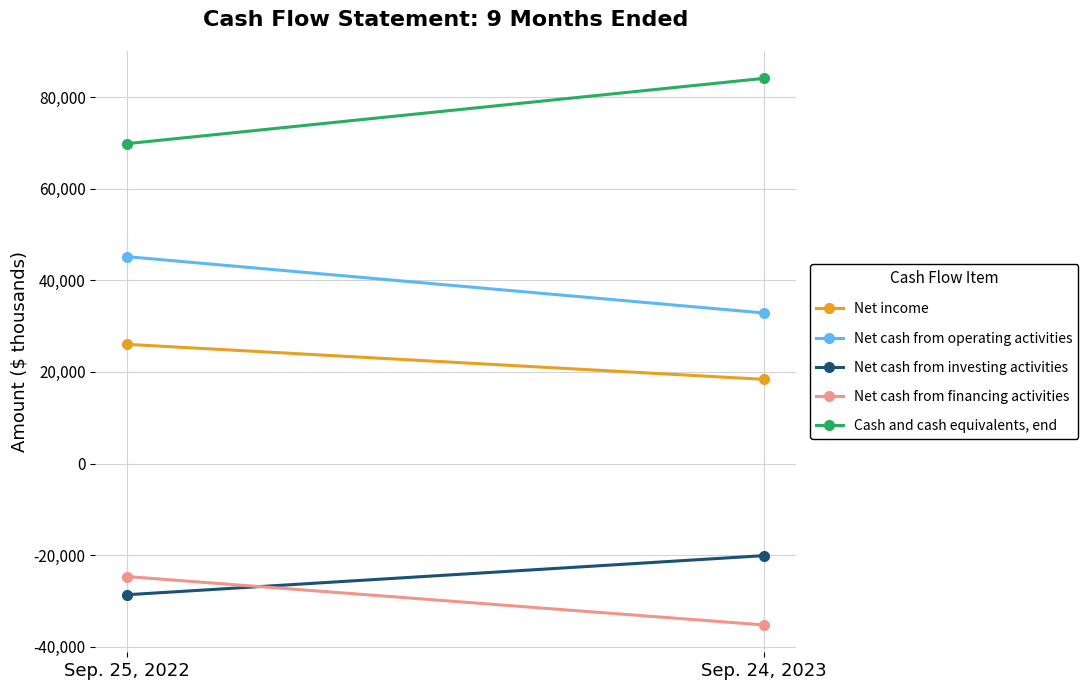

Reading left to right, extract all data points from this chart.

Net income: 26030	18378
Net cash from operating activities: 45175	32873
Net cash from investing activities: -28654	-20113
Net cash from financing activities: -24686	-35255
Cash and cash equivalents, end: 69863	84126